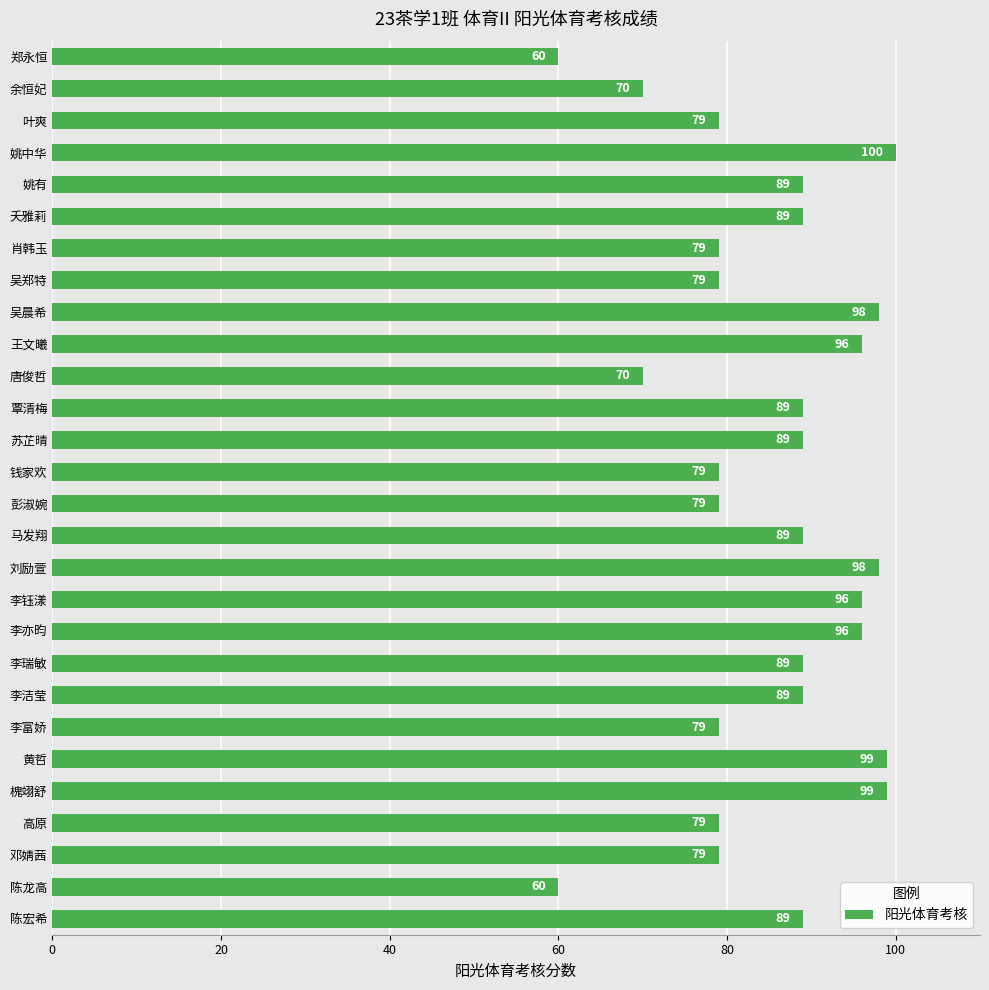

What is the sum of all values?

2386